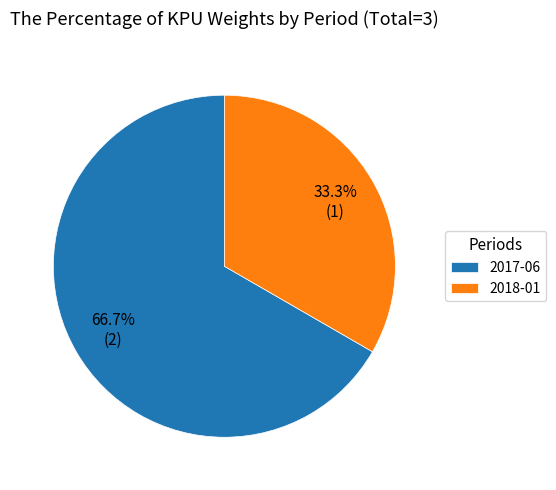

Which has a higher value, 2017-06 or 2018-01?

2017-06